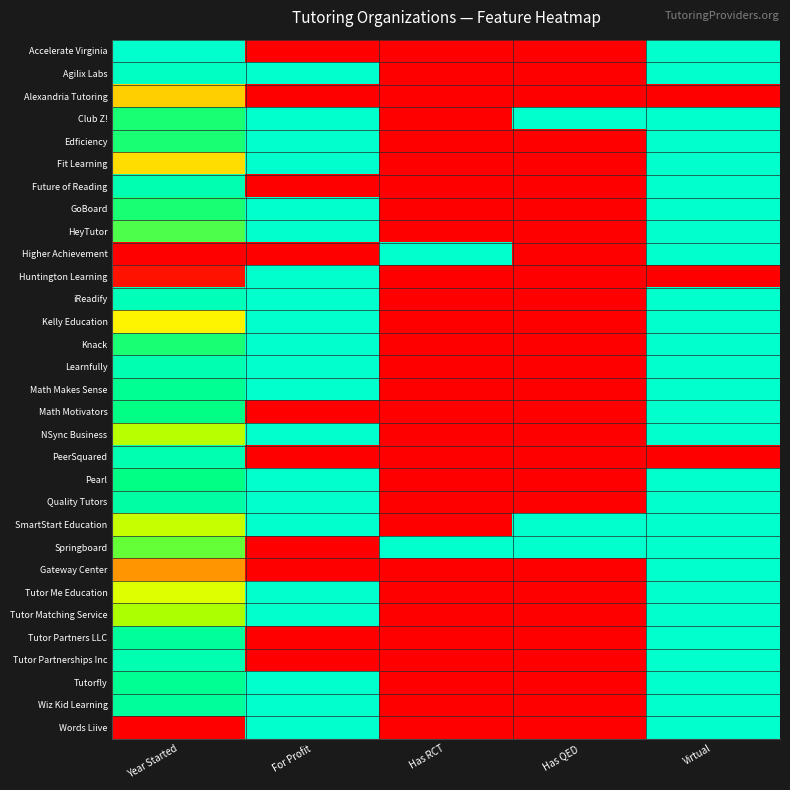

What is the total value across all series at For Profit?

21.0